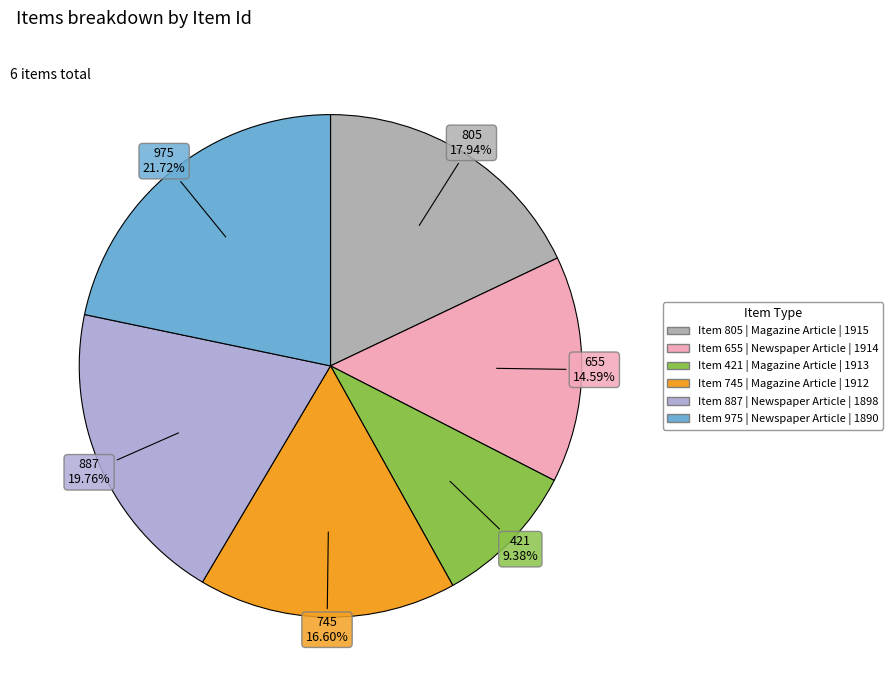

Approximately how many times larger is the value at 655 compared to 421?

1.6